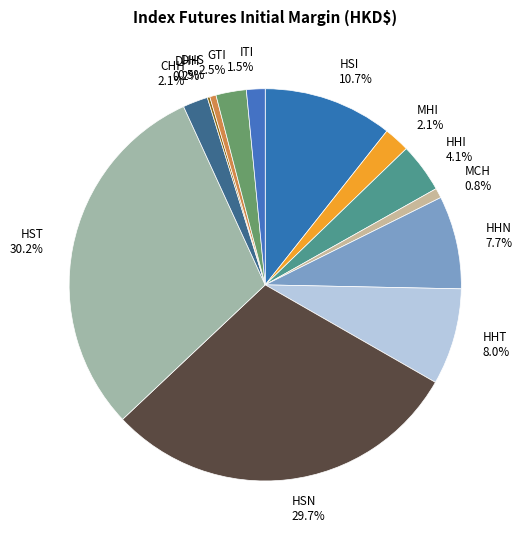

Is HHN the majority of the pie?

No